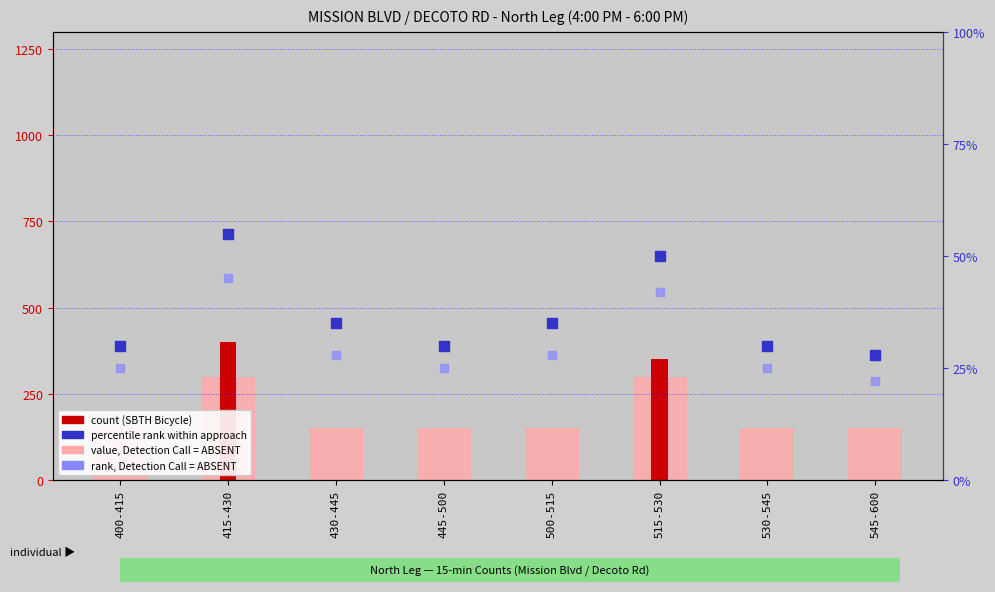

What is the total value across all series at 430-445?

213